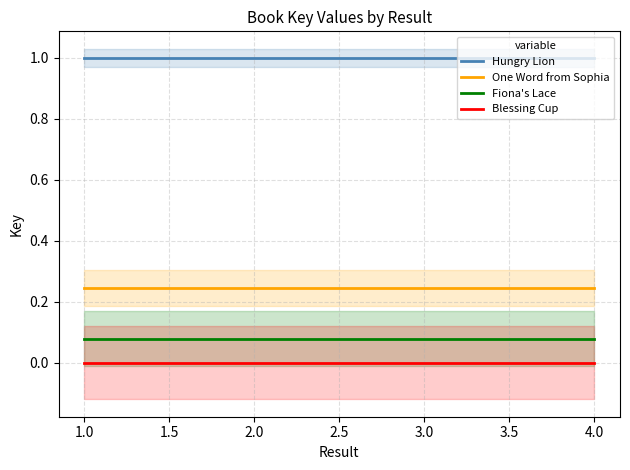

What is the lowest value of the Hungry Lion series?

1.0